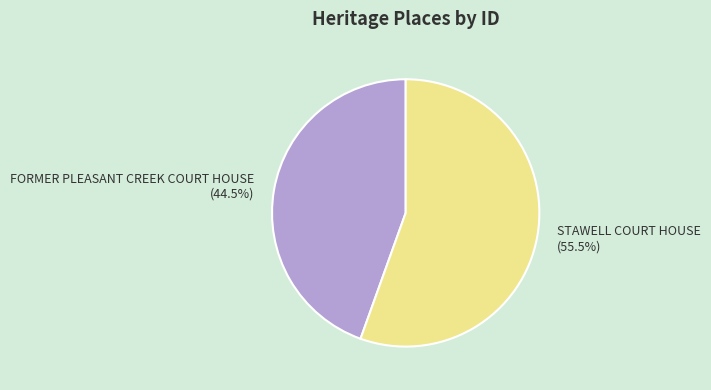

Approximately how many times larger is the value at STAWELL COURT HOUSE compared to FORMER PLEASANT CREEK COURT HOUSE?

1.2